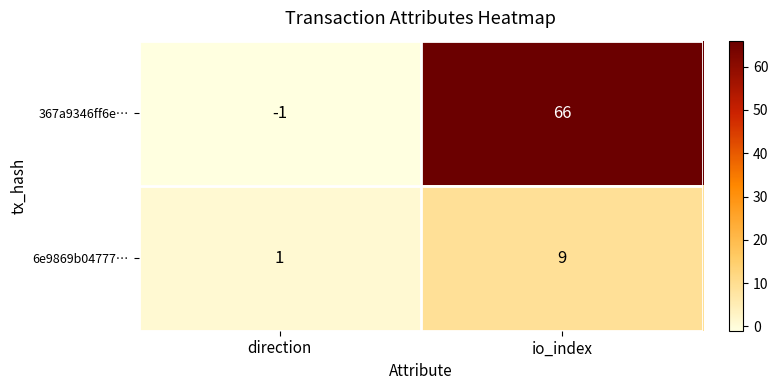

True or false: 6e9869b04777… has a value of 9 at io_index.

True